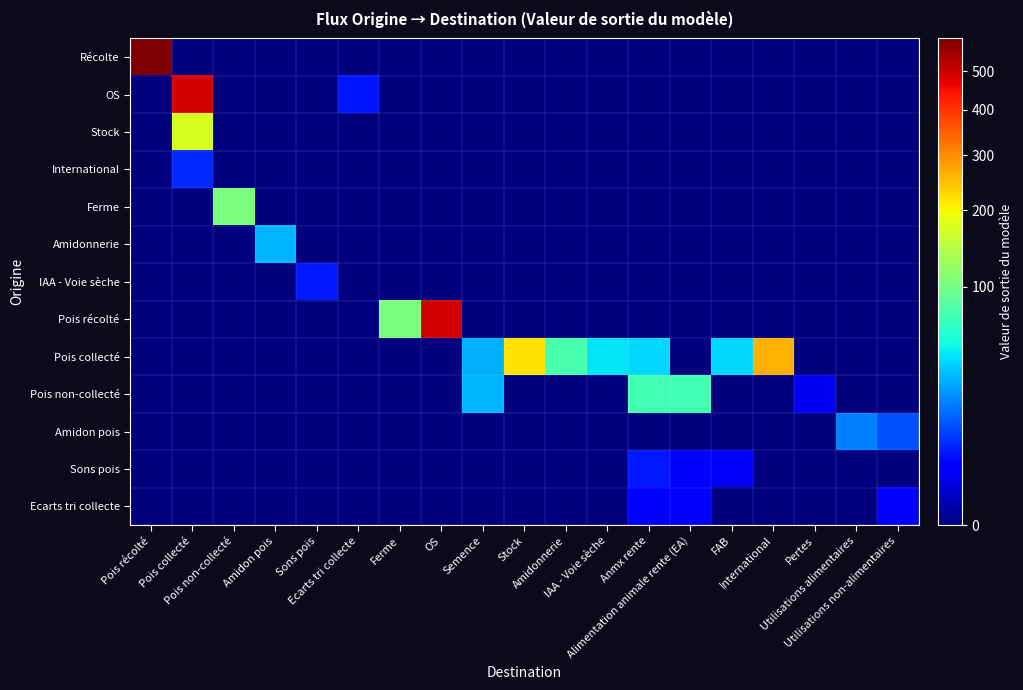

How many categories are shown in the chart?

19